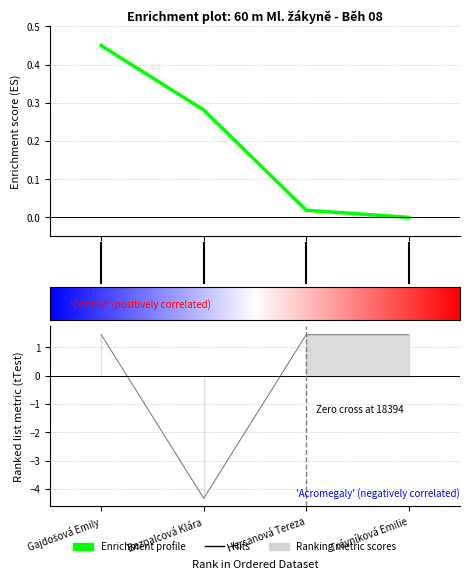

Is the value of Ročník at Trávníková Emilie greater than the value of Výkon at Trávníková Emilie?

Yes